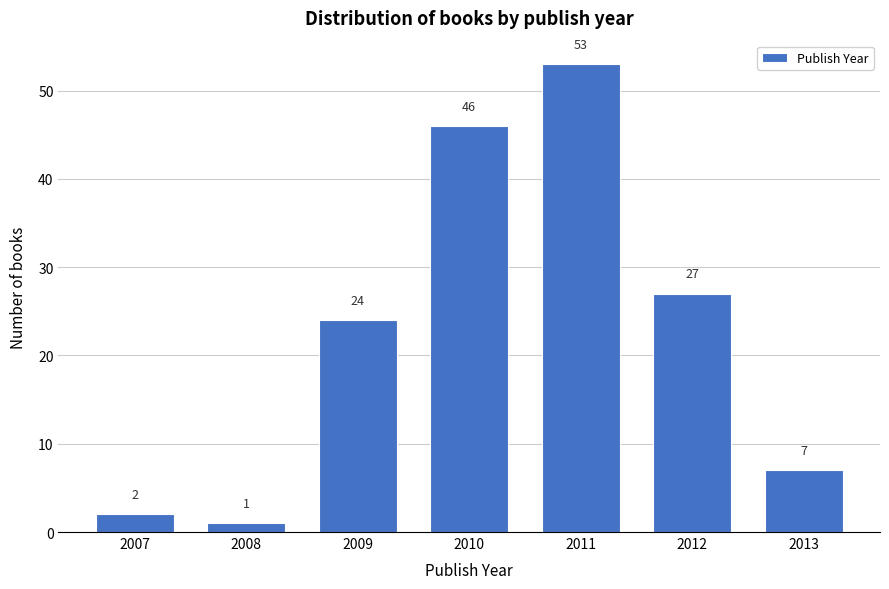

Reading left to right, list all the values displayed in this chart.

2007=2	2008=1	2009=24	2010=46	2011=53	2012=27	2013=7